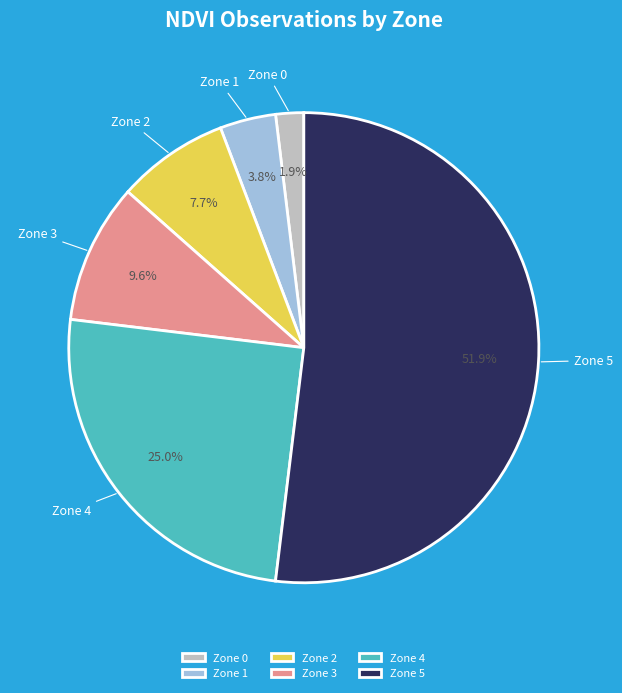

What is the smallest slice in the pie chart?

Zone 0